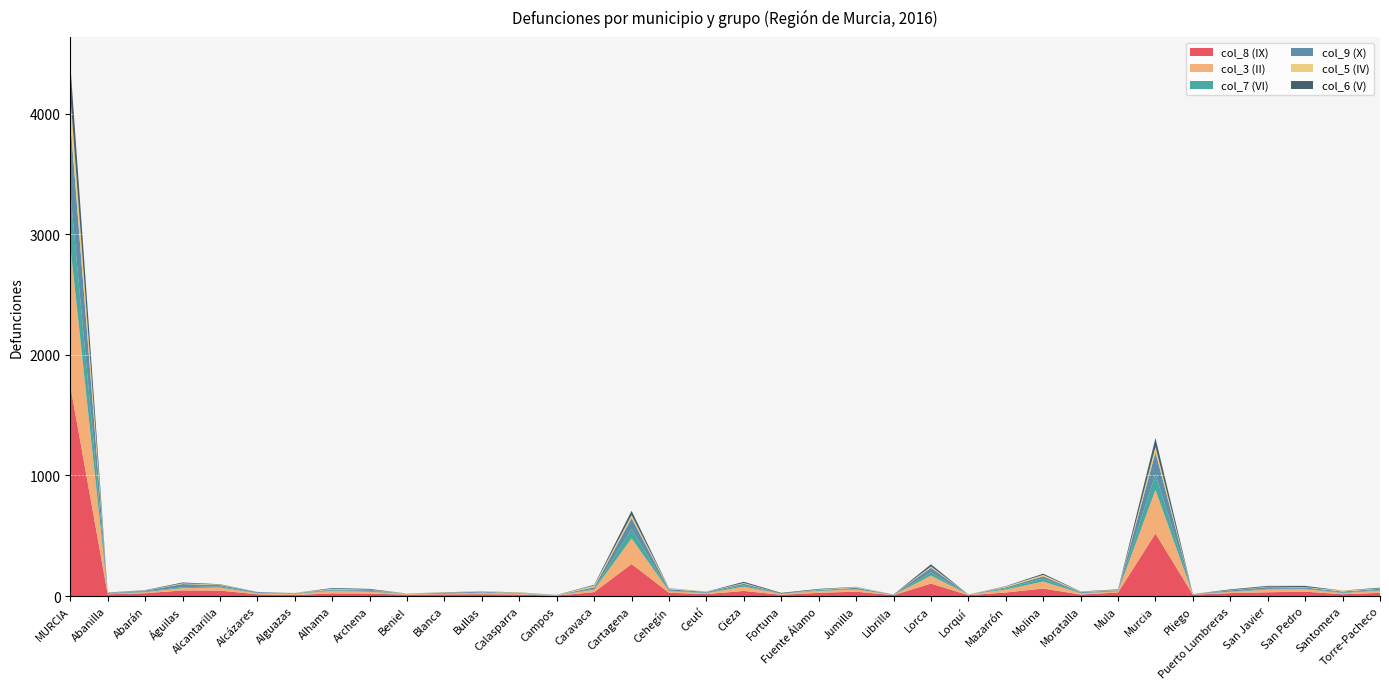

Reading right to left, transcribe all the data shown in this chart.

col_8 (IX): Torre-Pacheco=26	Santomera=15	San Pedro=36	San Javier=31	Puerto Lumbreras=24	Pliego=11	Murcia=518	Mula=29	Moratalla=12	Molina=62	Mazarrón=29	Lorquí=7	Lorca=103	Librilla=7	Jumilla=36	Fuente Álamo=26	Fortuna=10	Cieza=42	Ceutí=16	Cehegín=27	Cartagena=265	Caravaca=32	Campos=3	Calasparra=12	Bullas=15	Blanca=13	Beniel=11	Archena=20	Alhama=22	Alguazas=8	Alcázares=14	Alcantarilla=45	Águilas=46	Abarán=23	Abanilla=14	MURCIA=1745
col_3 (II): Torre-Pacheco=19	Santomera=9	San Pedro=21	San Javier=23	Puerto Lumbreras=10	Pliego=1	Murcia=362	Mula=9	Moratalla=10	Molina=58	Mazarrón=24	Lorquí=5	Lorca=66	Librilla=1	Jumilla=18	Fuente Álamo=16	Fortuna=7	Cieza=35	Ceutí=7	Cehegín=13	Cartagena=213	Caravaca=20	Campos=3	Calasparra=6	Bullas=12	Blanca=5	Beniel=6	Archena=15	Alhama=20	Alguazas=10	Alcázares=8	Alcantarilla=25	Águilas=19	Abarán=9	Abanilla=3	MURCIA=1161
col_7 (VI): Torre-Pacheco=7	Santomera=5	San Pedro=4	San Javier=6	Puerto Lumbreras=3	Pliego=3	Murcia=132	Mula=5	Moratalla=3	Molina=24	Mazarrón=11	Lorquí=1	Lorca=27	Librilla=1	Jumilla=2	Fuente Álamo=7	Fortuna=0	Cieza=12	Ceutí=5	Cehegín=4	Cartagena=77	Caravaca=7	Campos=0	Calasparra=4	Bullas=2	Blanca=1	Beniel=2	Archena=8	Alhama=6	Alguazas=2	Alcázares=3	Alcantarilla=11	Águilas=7	Abarán=7	Abanilla=5	MURCIA=446
col_9 (X): Torre-Pacheco=8	Santomera=8	San Pedro=10	San Javier=14	Puerto Lumbreras=10	Pliego=0	Murcia=180	Mula=5	Moratalla=7	Molina=19	Mazarrón=8	Lorquí=0	Lorca=38	Librilla=2	Jumilla=12	Fuente Álamo=2	Fortuna=4	Cieza=13	Ceutí=6	Cehegín=12	Cartagena=91	Caravaca=14	Campos=1	Calasparra=2	Bullas=7	Blanca=8	Beniel=0	Archena=8	Alhama=6	Alguazas=4	Alcázares=7	Alcantarilla=10	Águilas=27	Abarán=6	Abanilla=4	MURCIA=591
col_5 (IV): Torre-Pacheco=3	Santomera=7	San Pedro=3	San Javier=3	Puerto Lumbreras=2	Pliego=1	Murcia=45	Mula=3	Moratalla=4	Molina=12	Mazarrón=7	Lorquí=0	Lorca=11	Librilla=0	Jumilla=6	Fuente Álamo=3	Fortuna=0	Cieza=6	Ceutí=1	Cehegín=7	Cartagena=25	Caravaca=14	Campos=1	Calasparra=4	Bullas=2	Blanca=2	Beniel=2	Archena=2	Alhama=6	Alguazas=2	Alcázares=1	Alcantarilla=4	Águilas=6	Abarán=2	Abanilla=1	MURCIA=216
col_6 (V): Torre-Pacheco=6	Santomera=1	San Pedro=10	San Javier=7	Puerto Lumbreras=6	Pliego=0	Murcia=73	Mula=4	Moratalla=2	Molina=10	Mazarrón=3	Lorquí=0	Lorca=18	Librilla=1	Jumilla=2	Fuente Álamo=5	Fortuna=5	Cieza=10	Ceutí=1	Cehegín=2	Cartagena=36	Caravaca=6	Campos=1	Calasparra=2	Bullas=1	Blanca=2	Beniel=0	Archena=6	Alhama=6	Alguazas=0	Alcázares=1	Alcantarilla=3	Águilas=7	Abarán=2	Abanilla=2	MURCIA=256